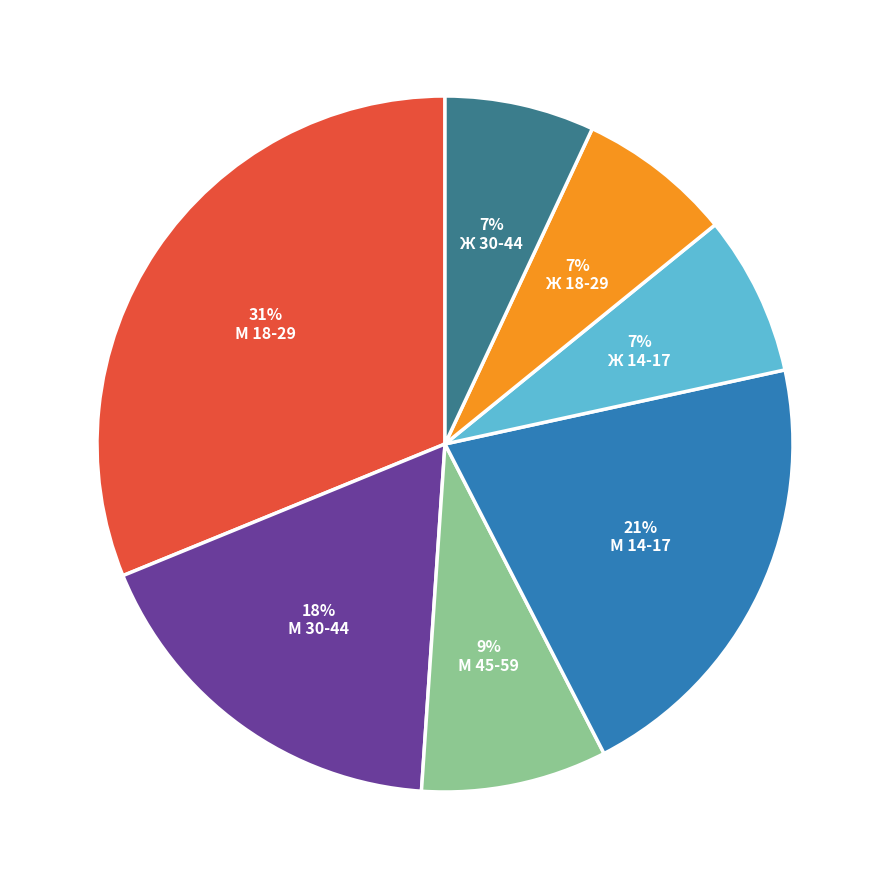

To the nearest percent, what is the average slice percentage?

14%